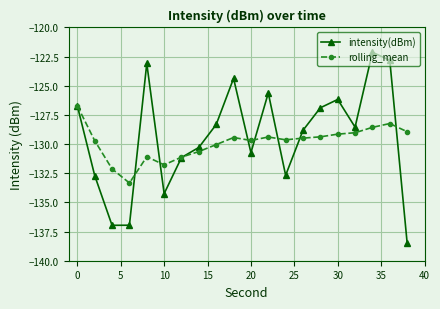

List the series in order of their peak value, lowest first.

rolling_mean, intensity(dBm)